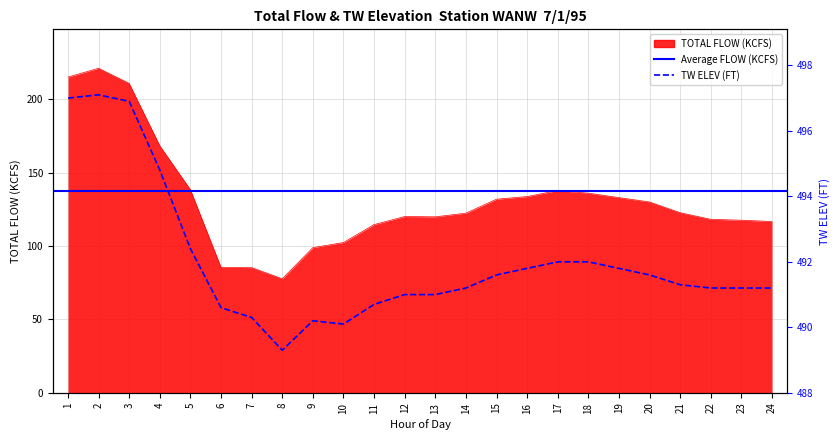

In TOTAL FLOW (KCFS), how many points are lower than both neighbors (excluding endpoints)?

2